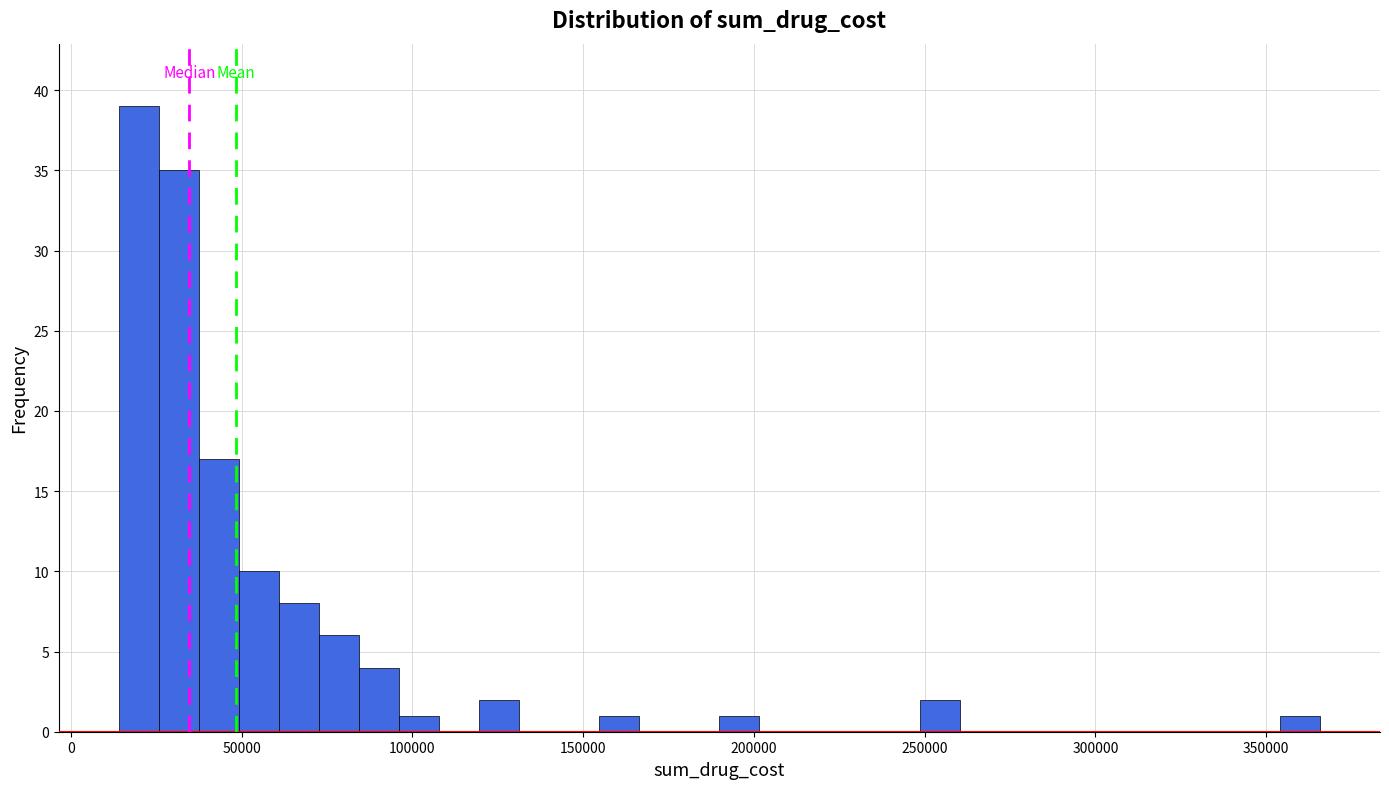

Around what value on the x-axis is the tallest bar? Give the approximate position of its centre, as read against the axis.

20000